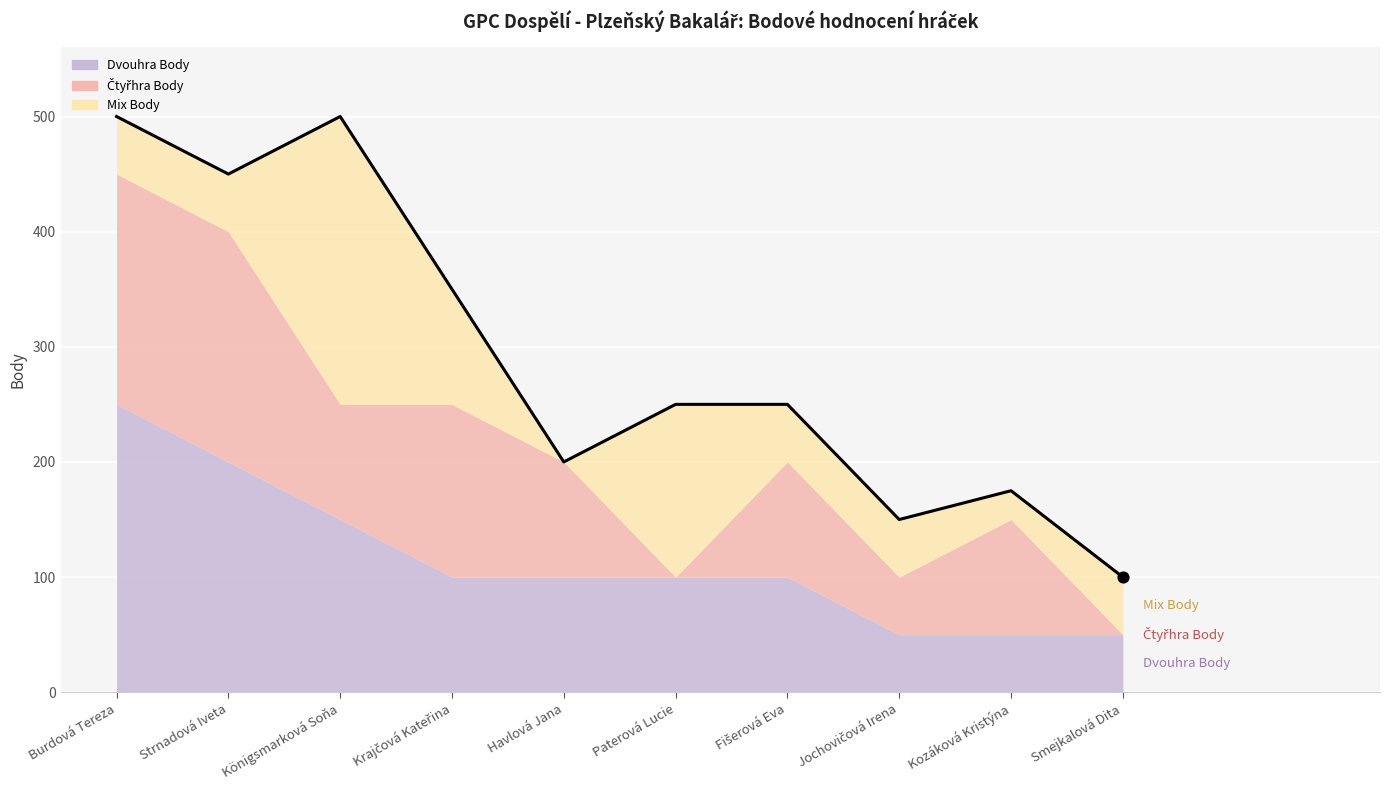

What is the total value across all series at Fišerová Eva?

250